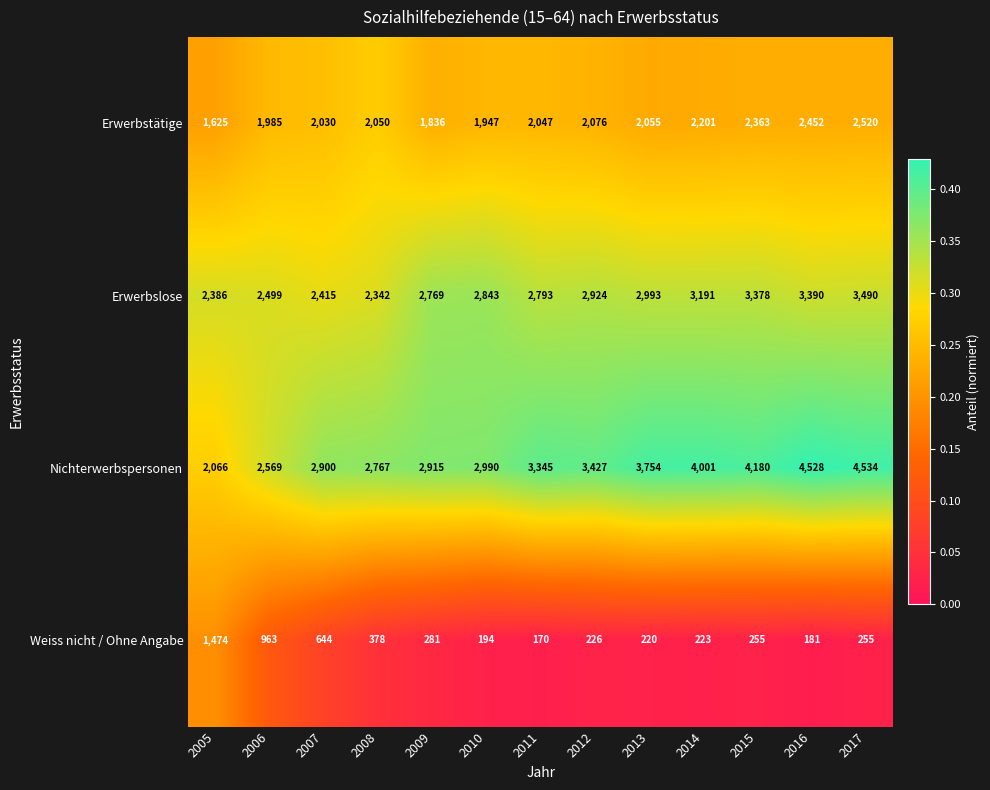

Rank the series by their average value, from highest to lowest.

Nichterwerbspersonen, Erwerbslose, Erwerbstätige, Weiss nicht / Ohne Angabe